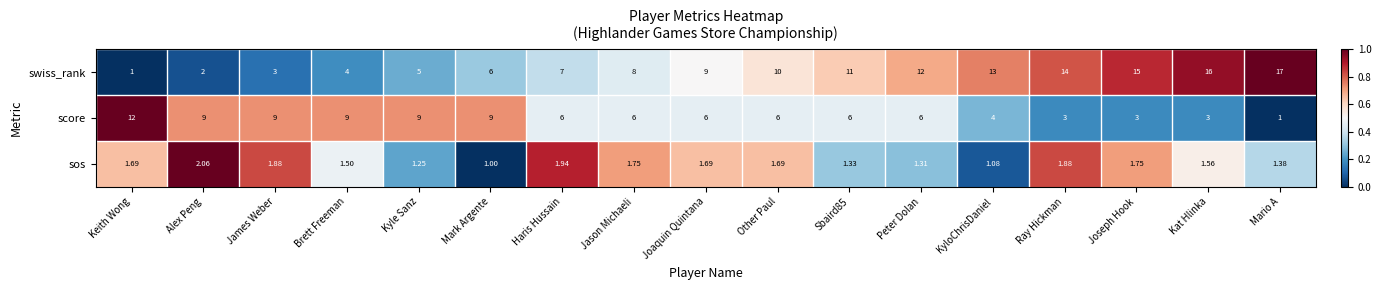

Where is sos nearest to the value 1?

Mark Argente